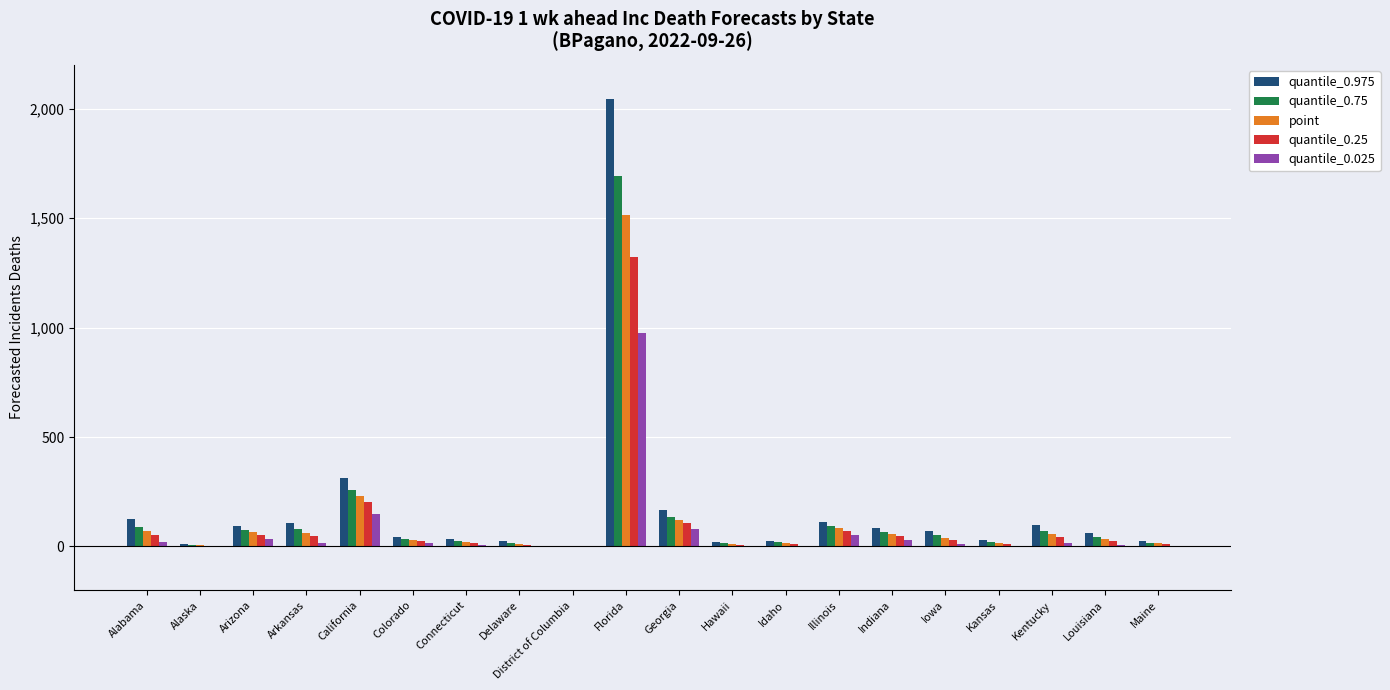

At which category is the sum across all series the highest?

Florida